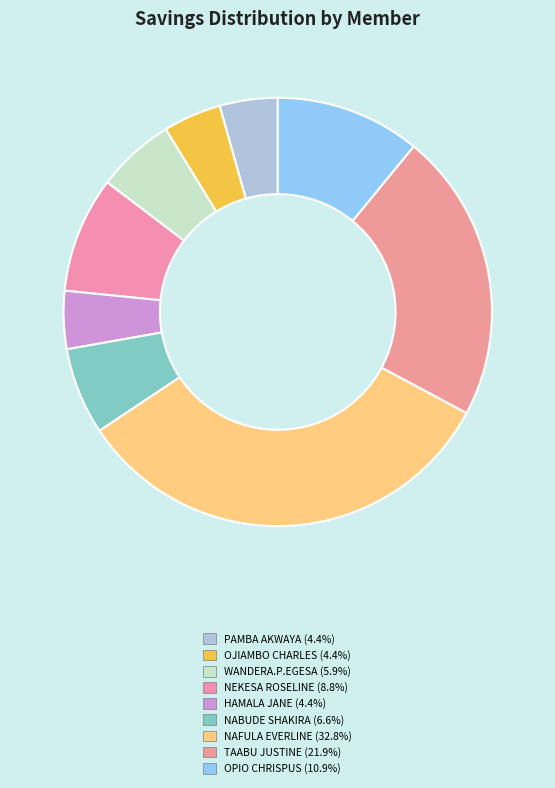

To the nearest percent, what portion does PAMBA AKWAYA represent?

4%